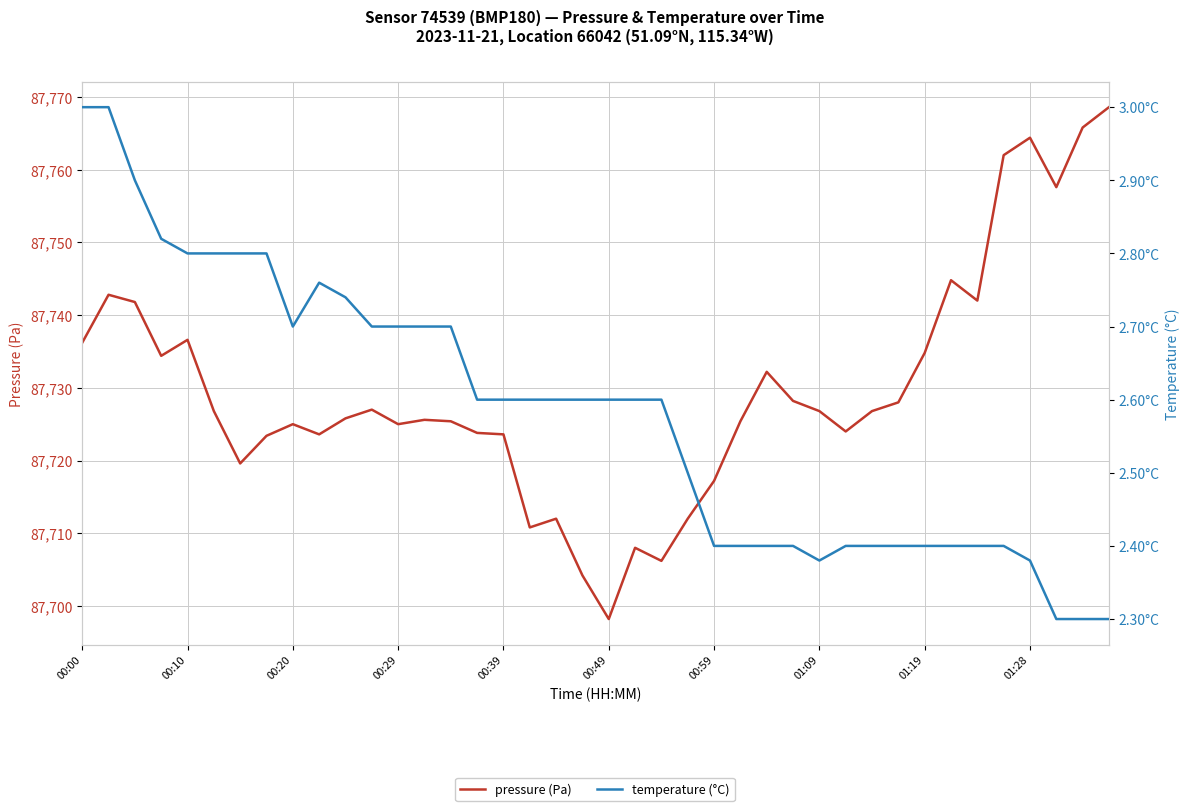

Which series has the widest spread of values?

pressure